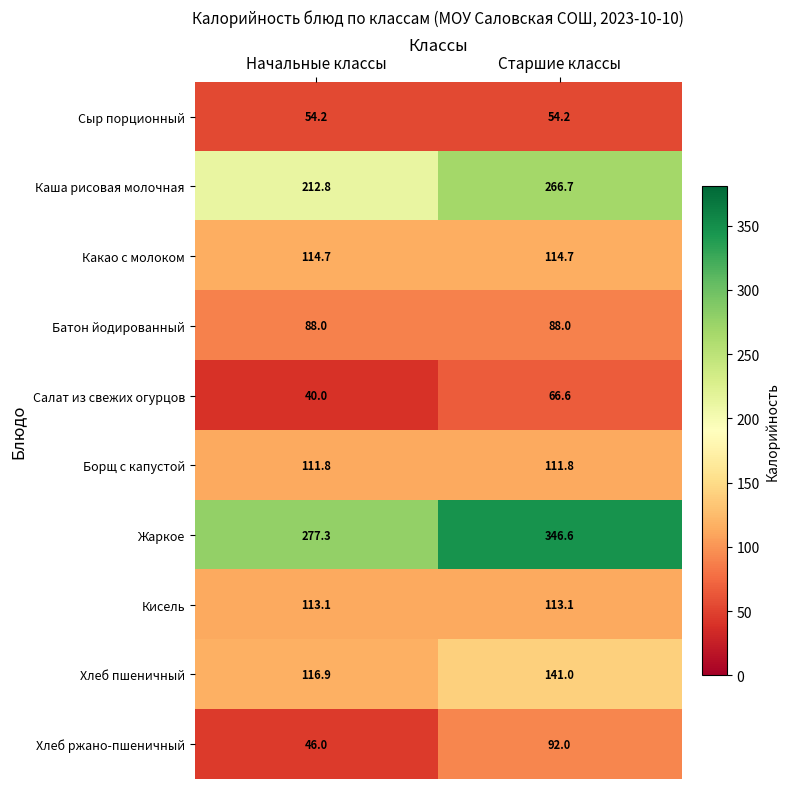

At which category is the sum across all series the highest?

Старшие классы